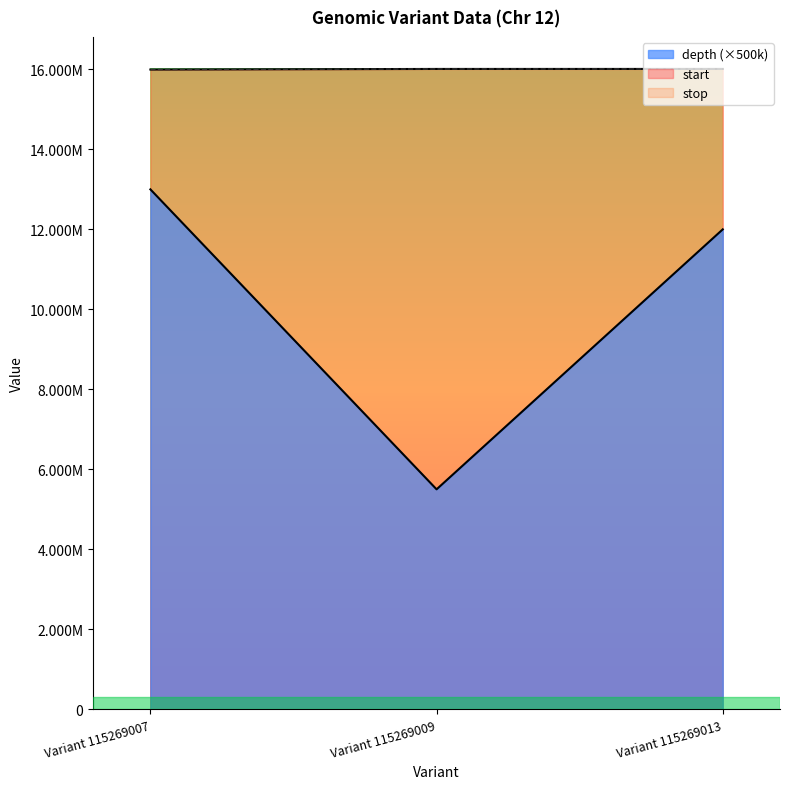

At which label is depth closest to 9250000?

Variant 115269013